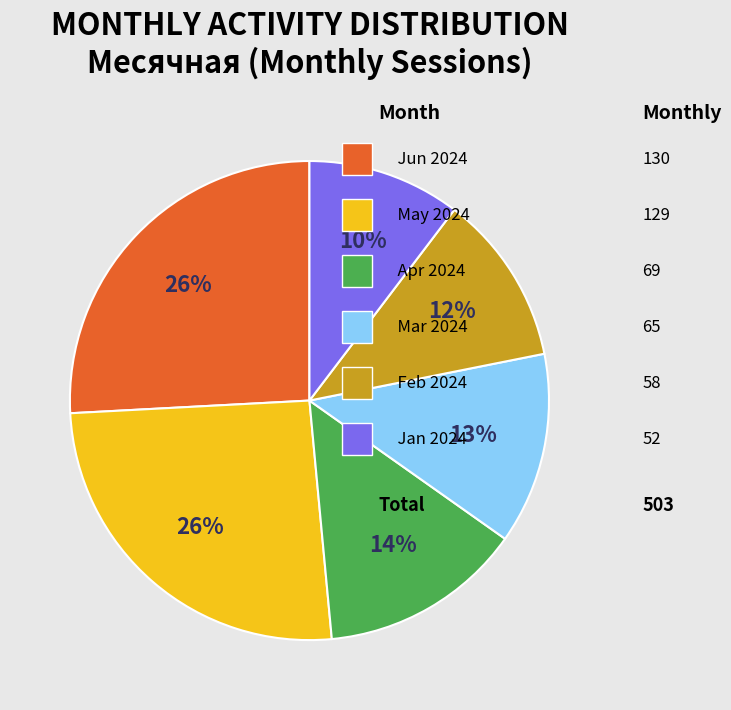

Is there a majority slice in this chart?

No